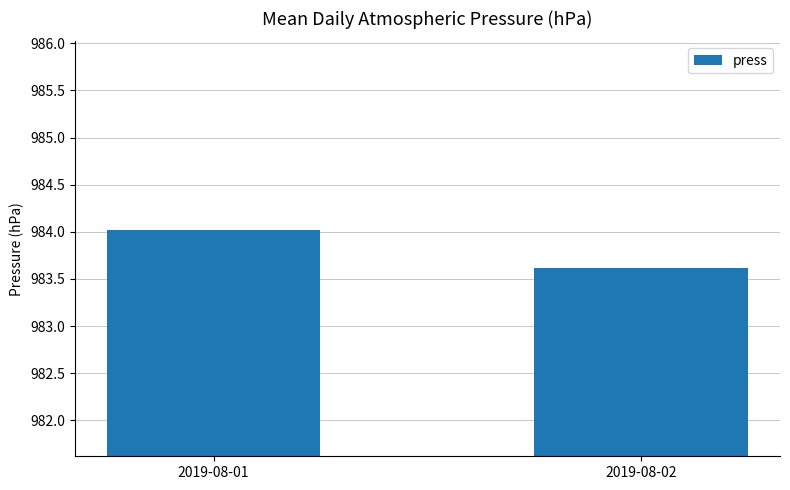

List the labels in order of value, smallest first.

2019-08-02, 2019-08-01